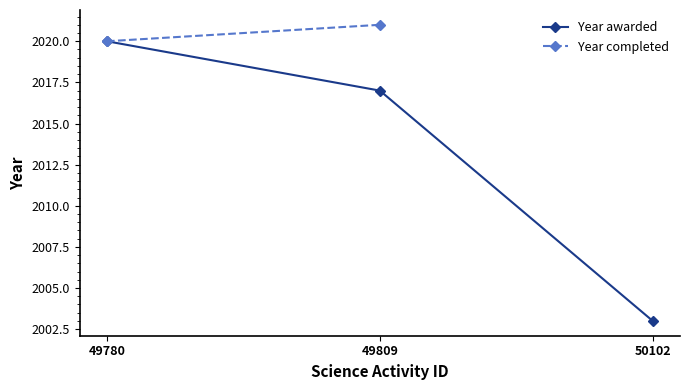

The value of Year completed at 49809 is 462.5. True or false?

False